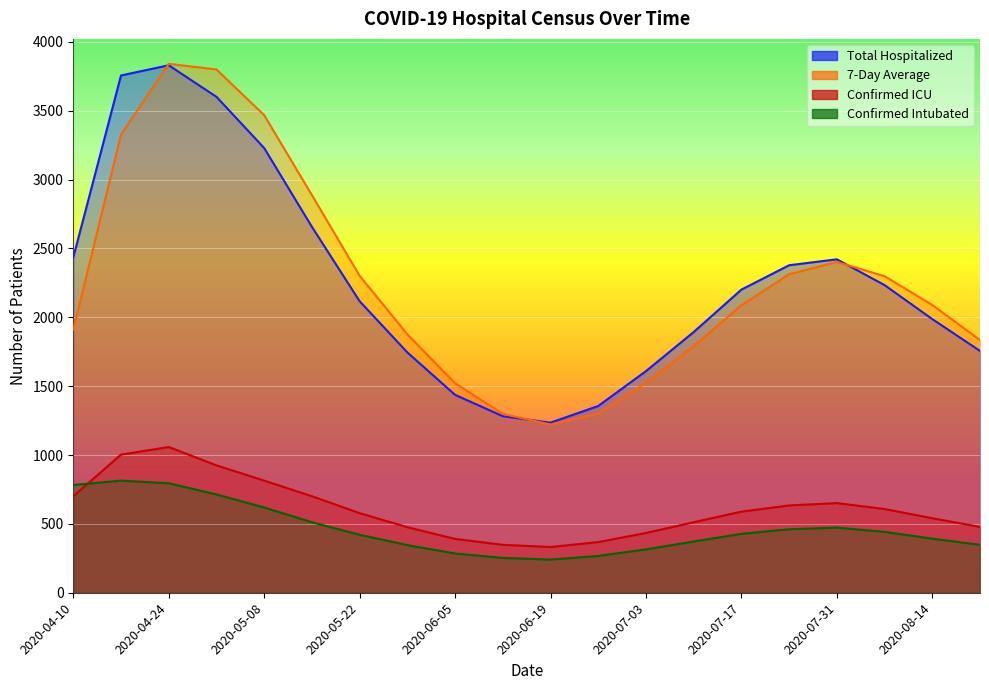

What is the value of the Total Hospitalized point at the 10th from the left?

1282.0